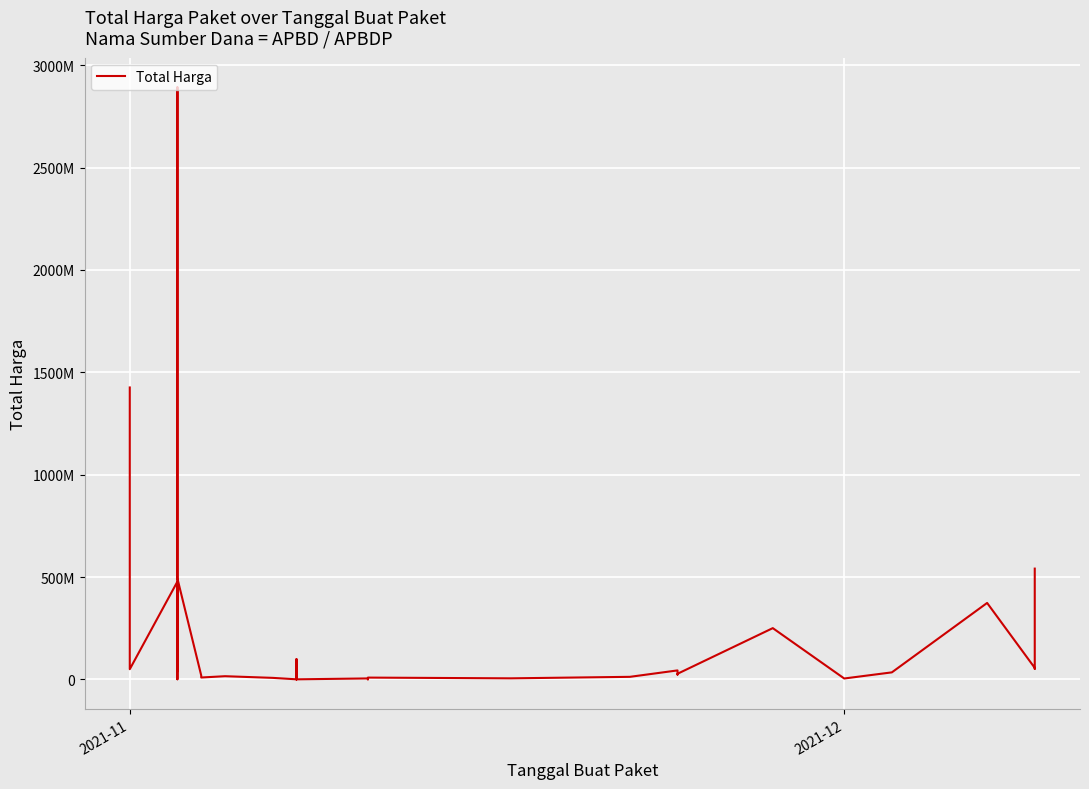

What is the sum of all values?

7518497085